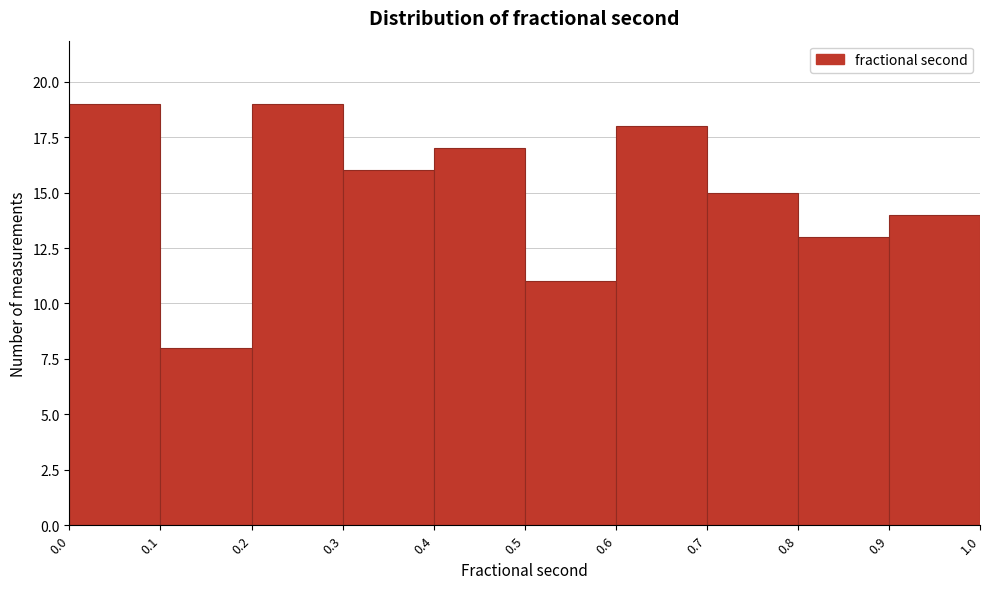

What is the height of the bar covering 0.0 to 0.1 on the x-axis? The values are not printed on the chart, so give them approximately, as read against the axis.

19